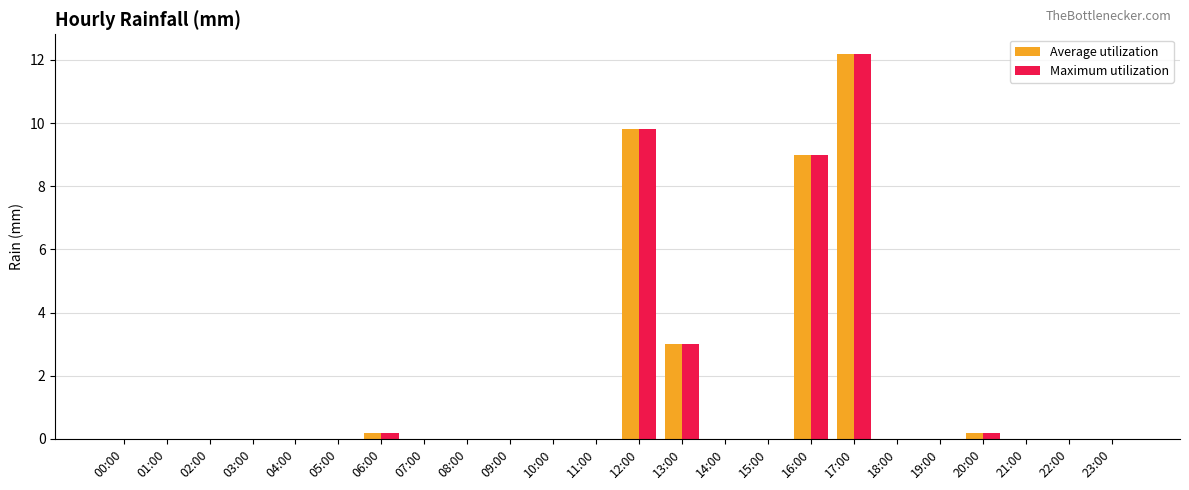

Which category has the highest value across all series?

17:00